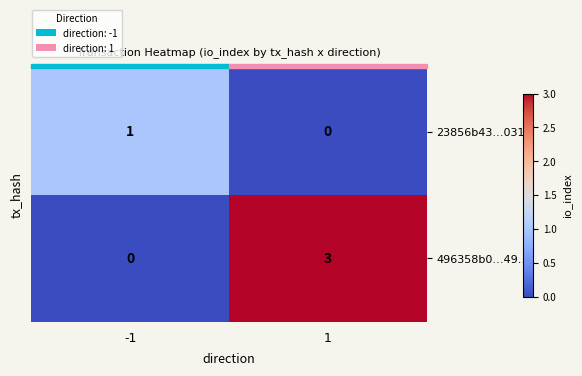

List the series in order of their overall mean, lowest first.

23856b43…031, 496358b0…49…